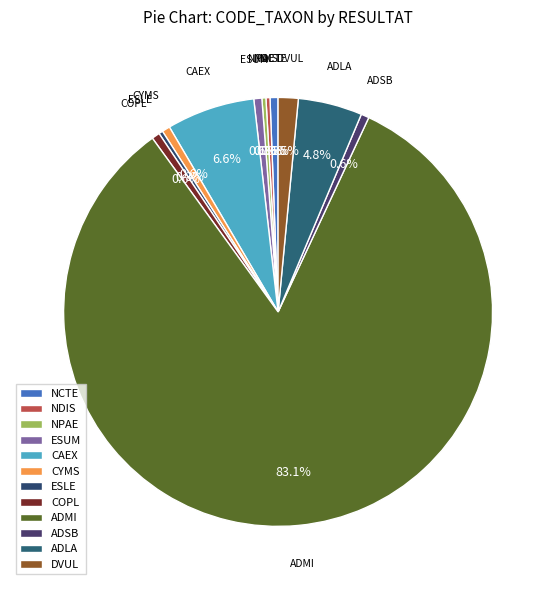

What is the ratio of the value at ADMI to the value at ESLE?

275.0